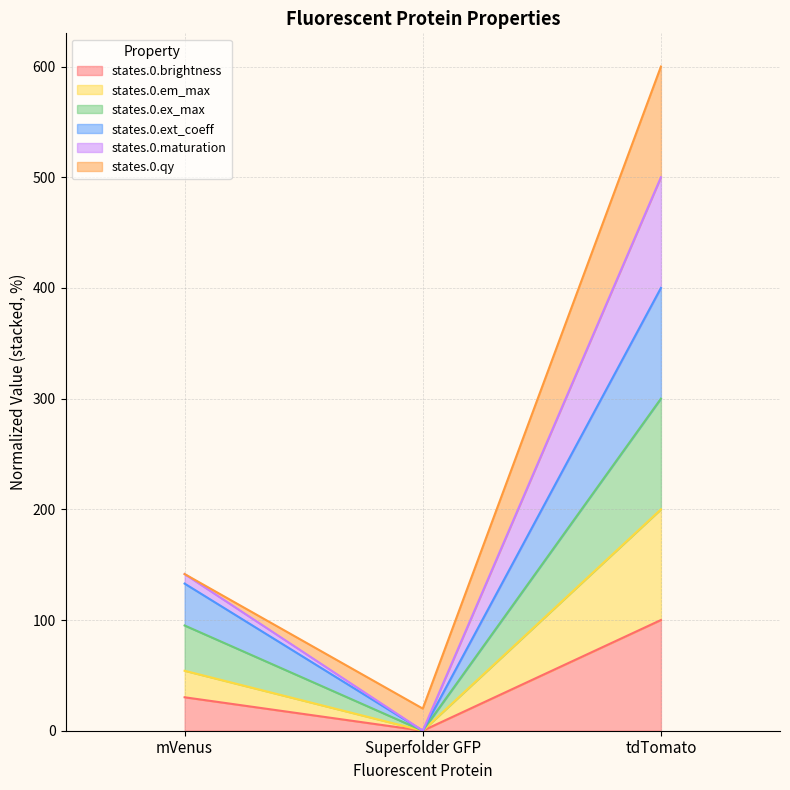

Where does the states.0.brightness series first go above 30?

mVenus